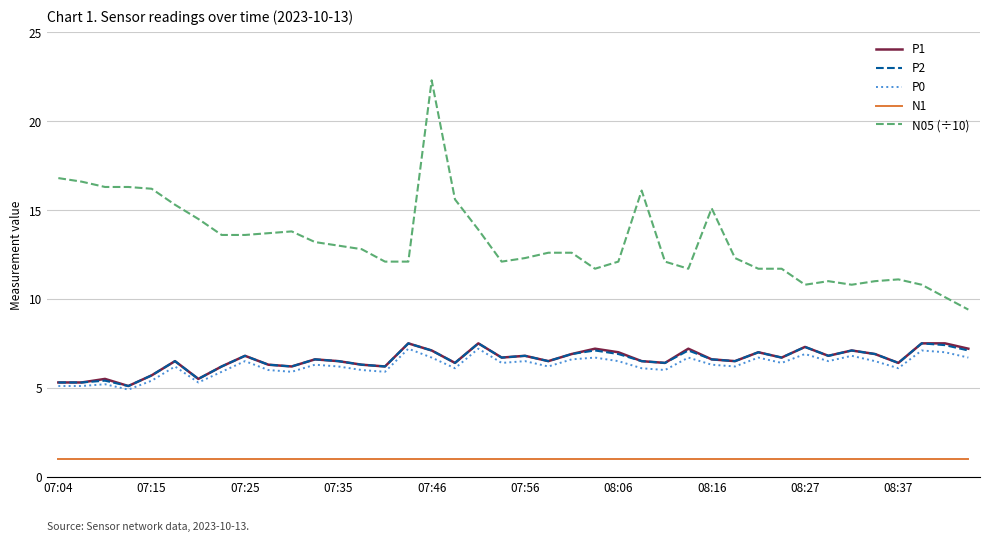

Count the number of categories in the chart.

40